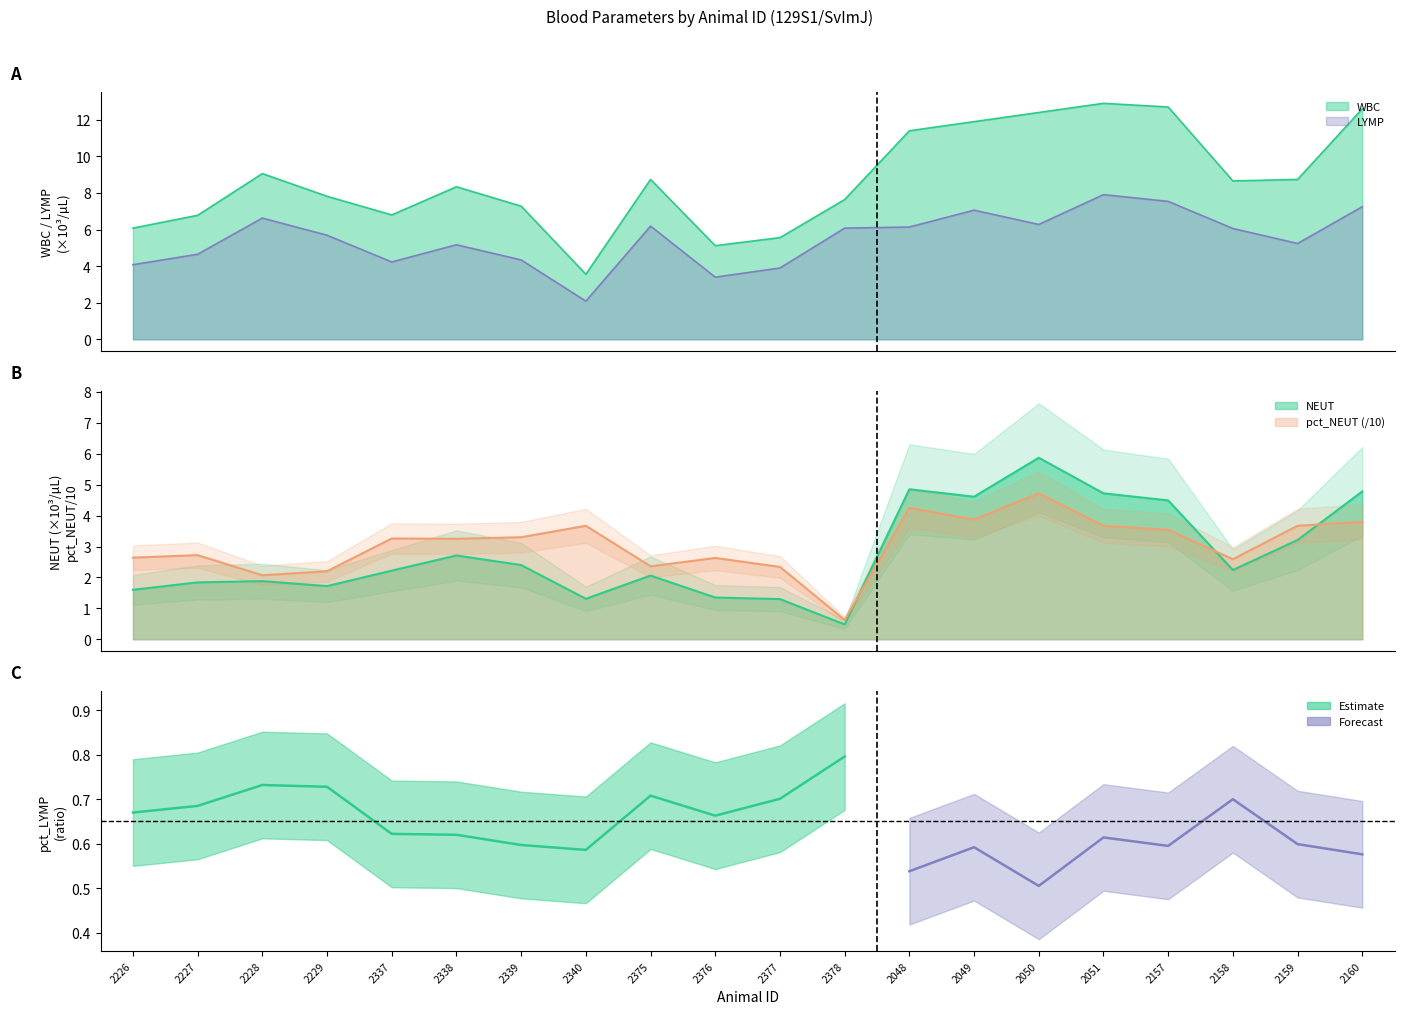

Which series has the largest total across all categories?

WBC